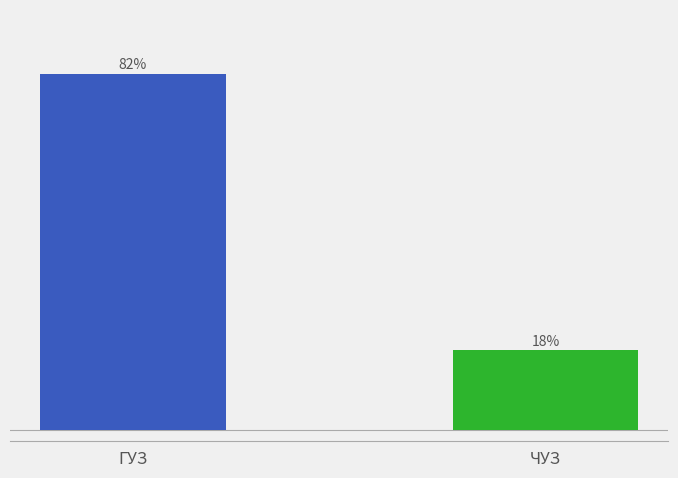

The value at ЧУЗ is 5969. True or false?

False